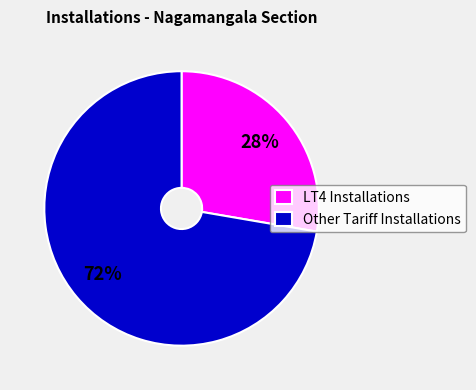

Combined, do LT4 Installations and Other Tariff Installations account for over 50%?

Yes